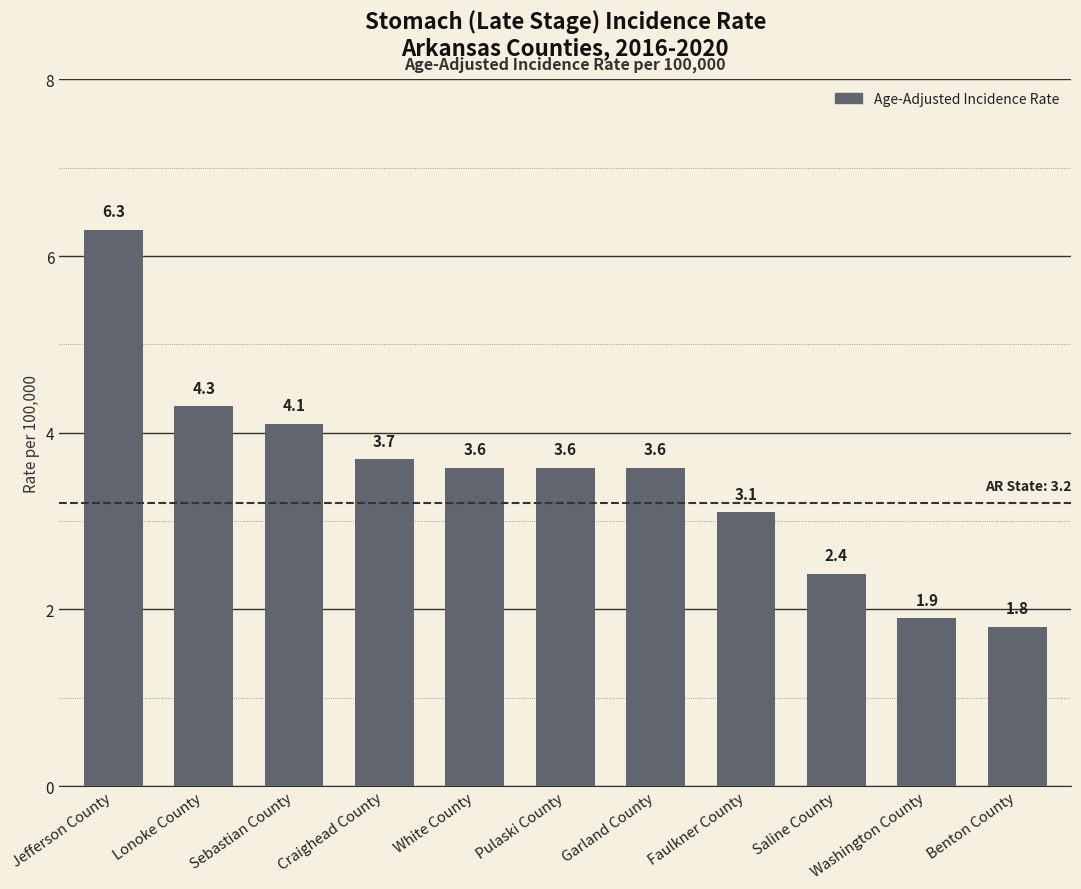

How many data points are less than 3?

3